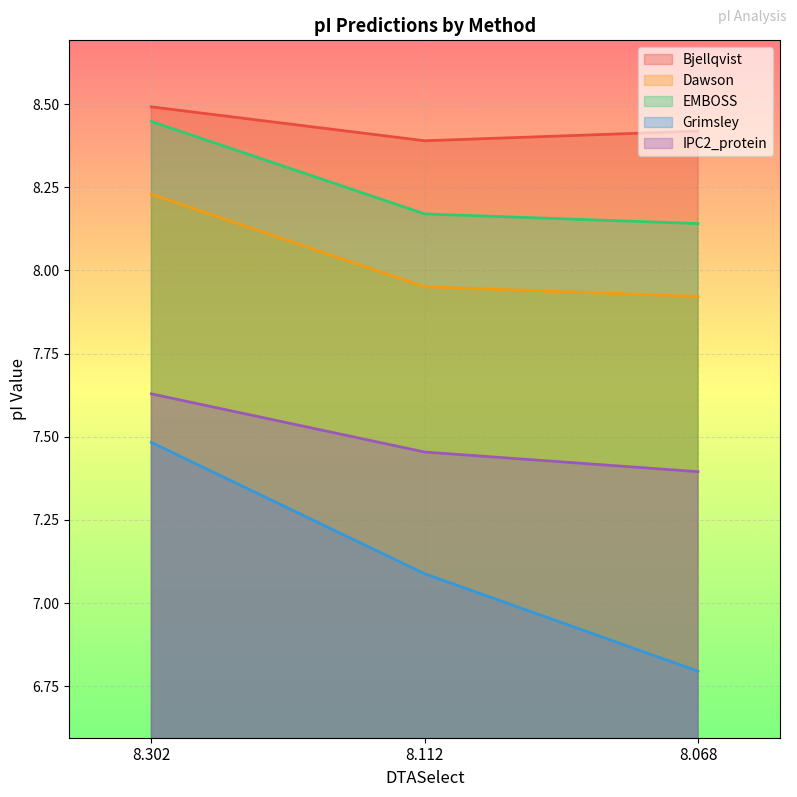

Does the chart display data point markers on the line(s)?

No